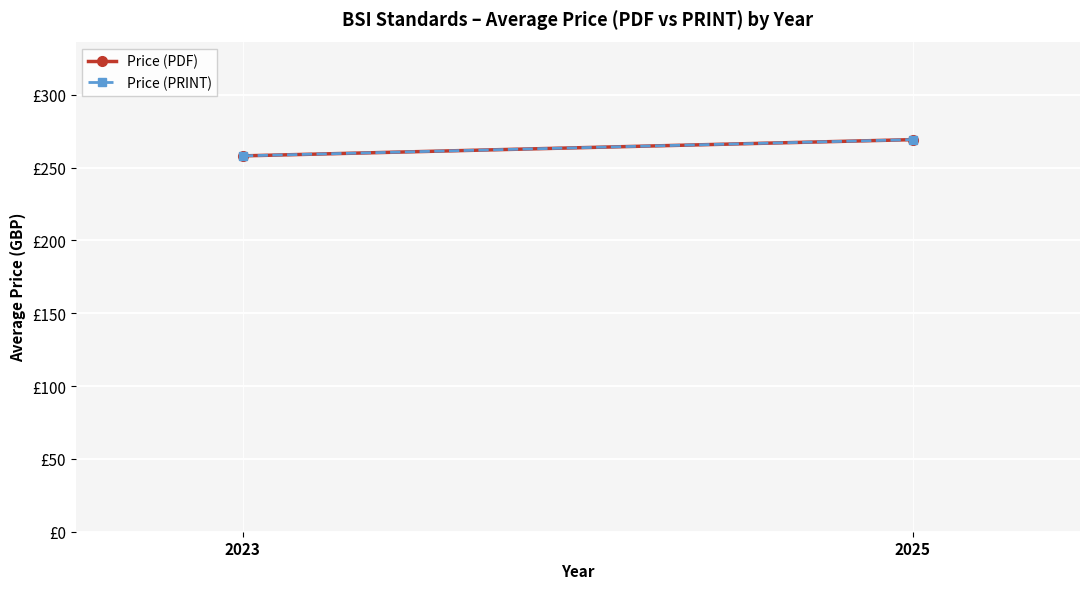

What is the approximate value of Price (PRINT) at 2025?

269.1